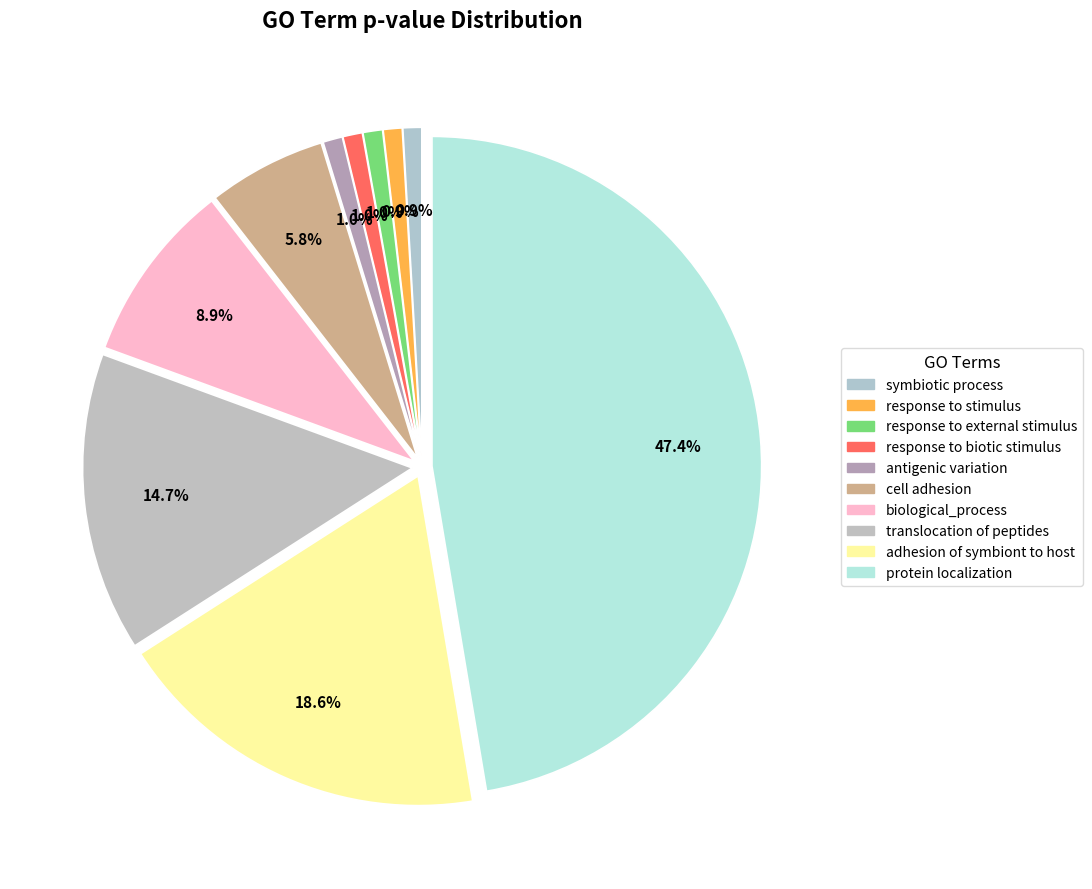

Is there a majority slice in this chart?

No